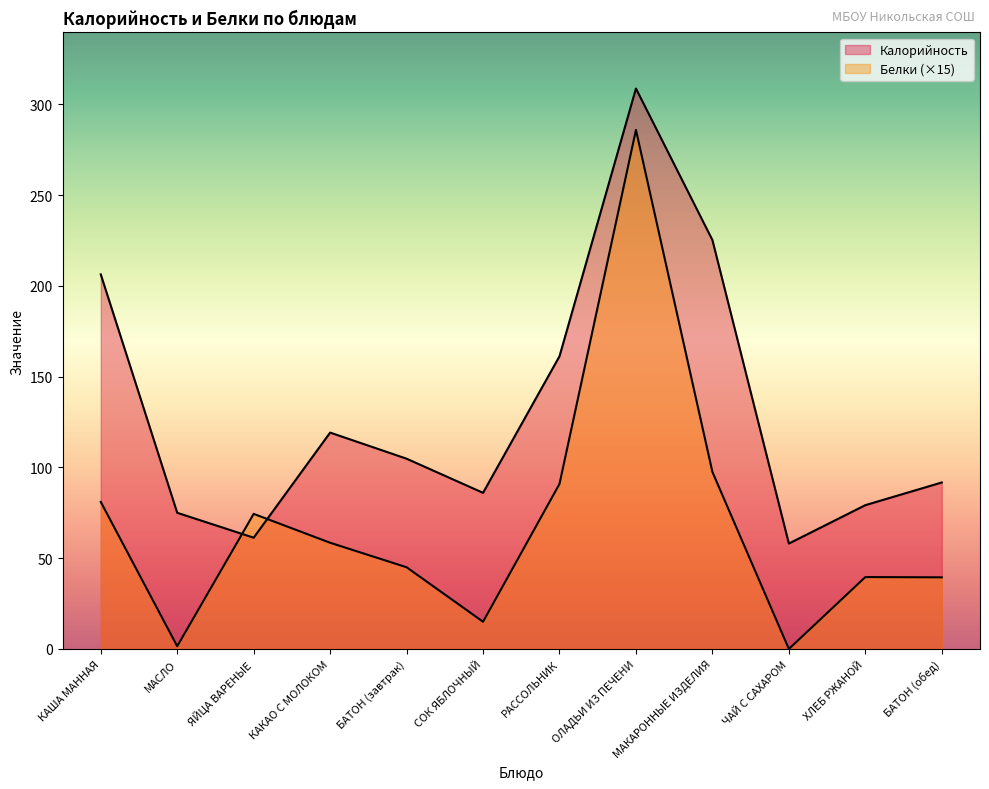

What is the total value across all series at ЯЙЦА ВАРЕНЫЕ?

135.7